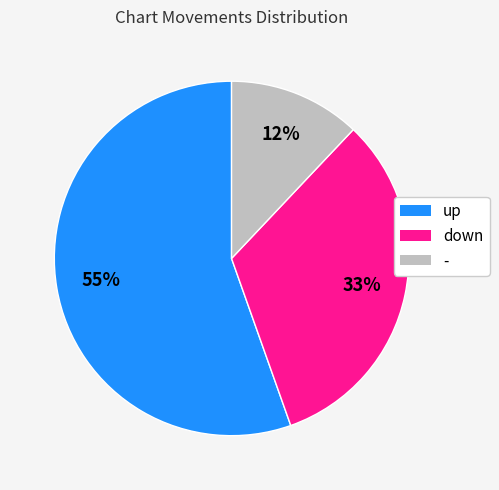

What is the majority slice?

up